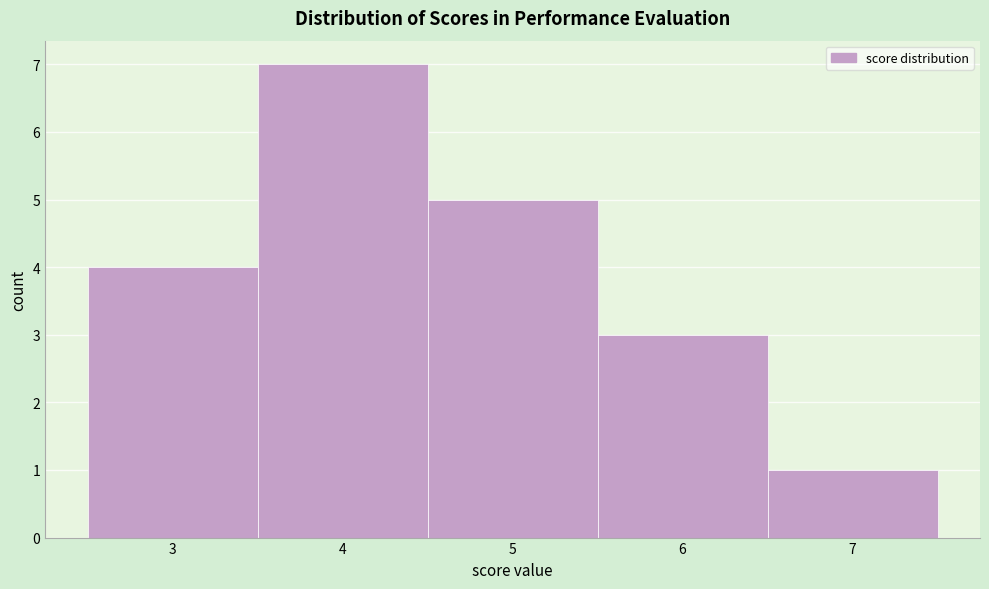

What is the height of the bar covering 5.5 to 6.5 on the x-axis? The values are not printed on the chart, so give them approximately, as read against the axis.

3